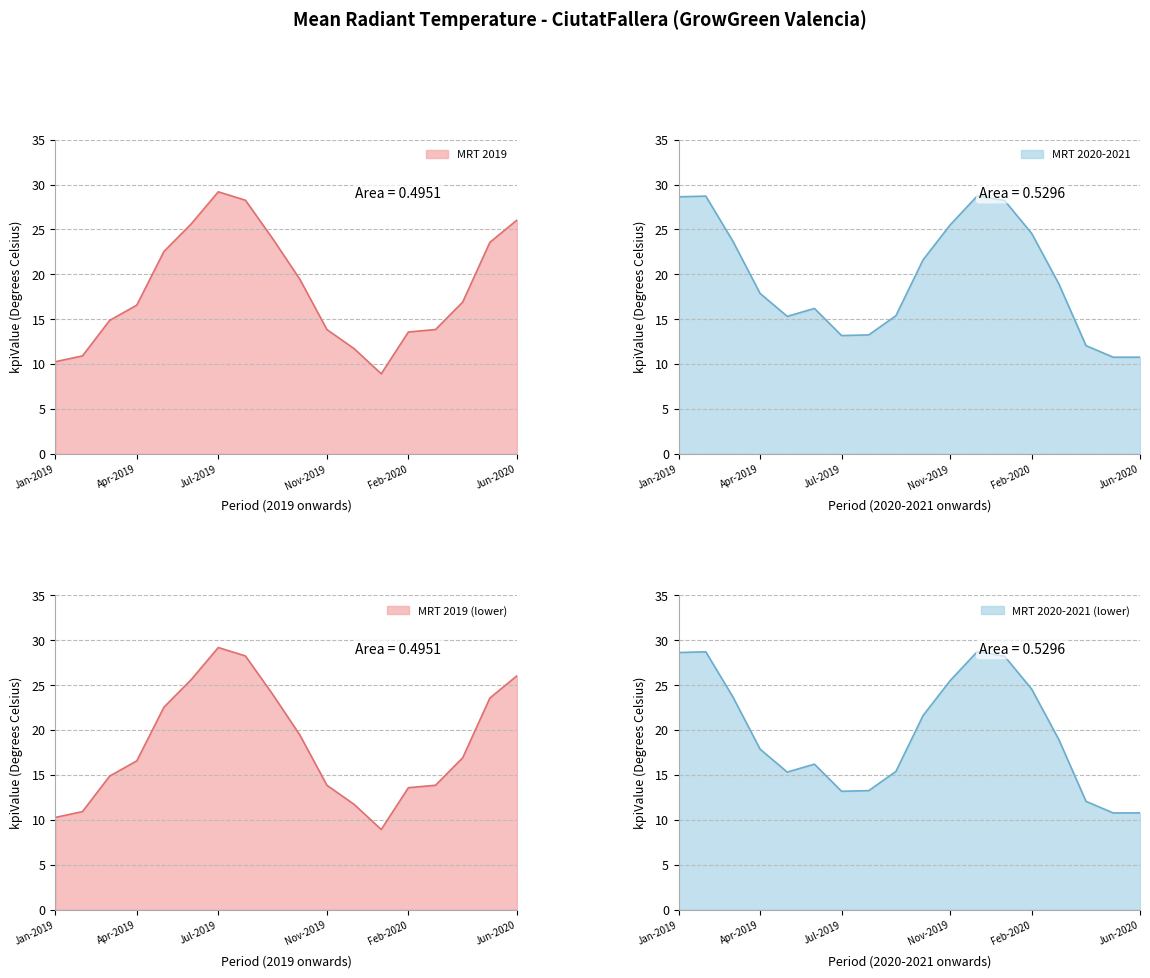

At how many categories does at least one series exceed 15?

18